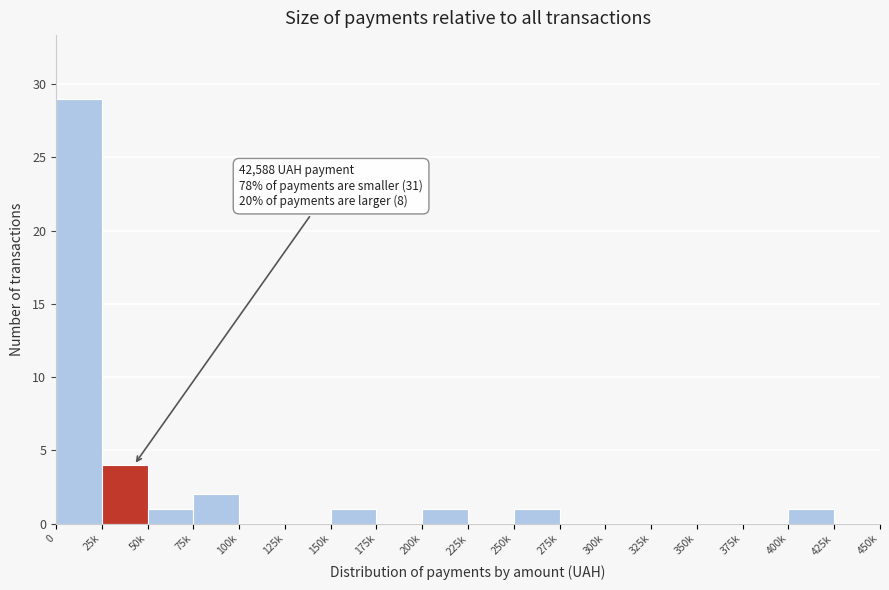

Reading left to right, what are all the values shown in this chart?

0=29	25k=4	50k=1	75k=2	100k=0	125k=0	150k=1	175k=0	200k=1	225k=0	250k=1	275k=0	300k=0	325k=0	350k=0	375k=0	400k=1	425k=0